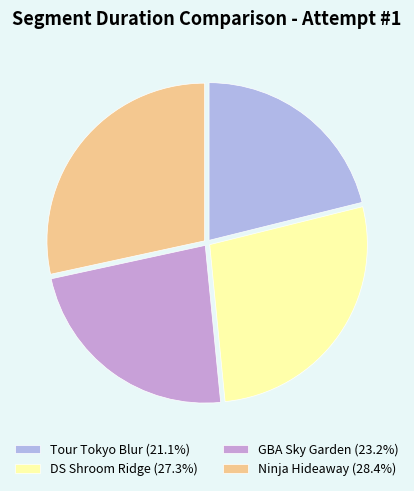

What is the ratio of the value at Ninja Hideaway to the value at Tour Tokyo Blur?

1.3